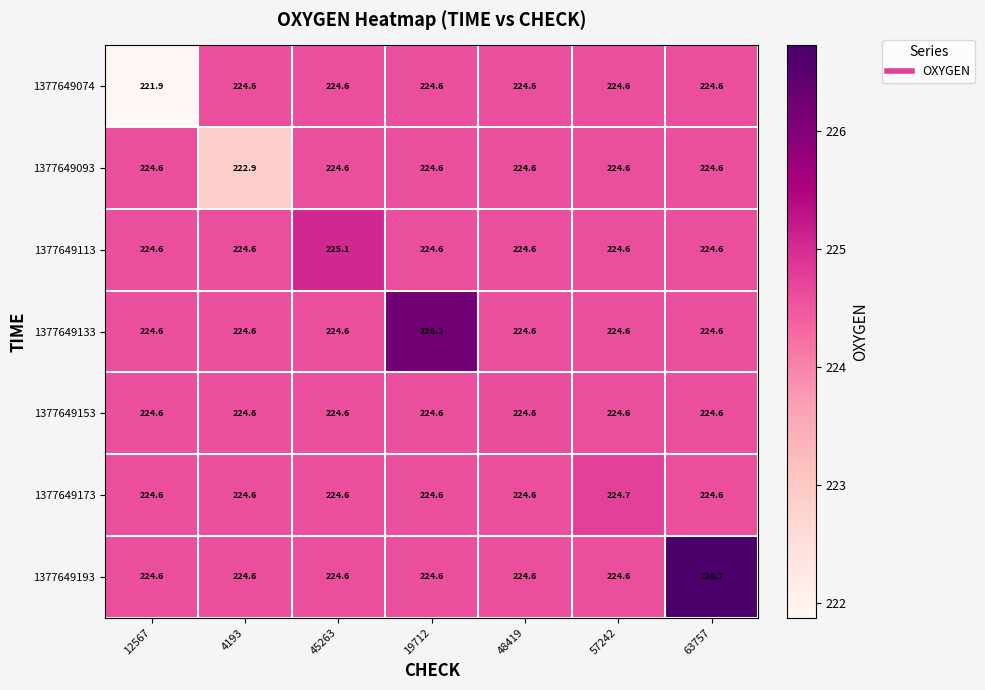

Where is 1377649074 nearest to the value 223?

12567